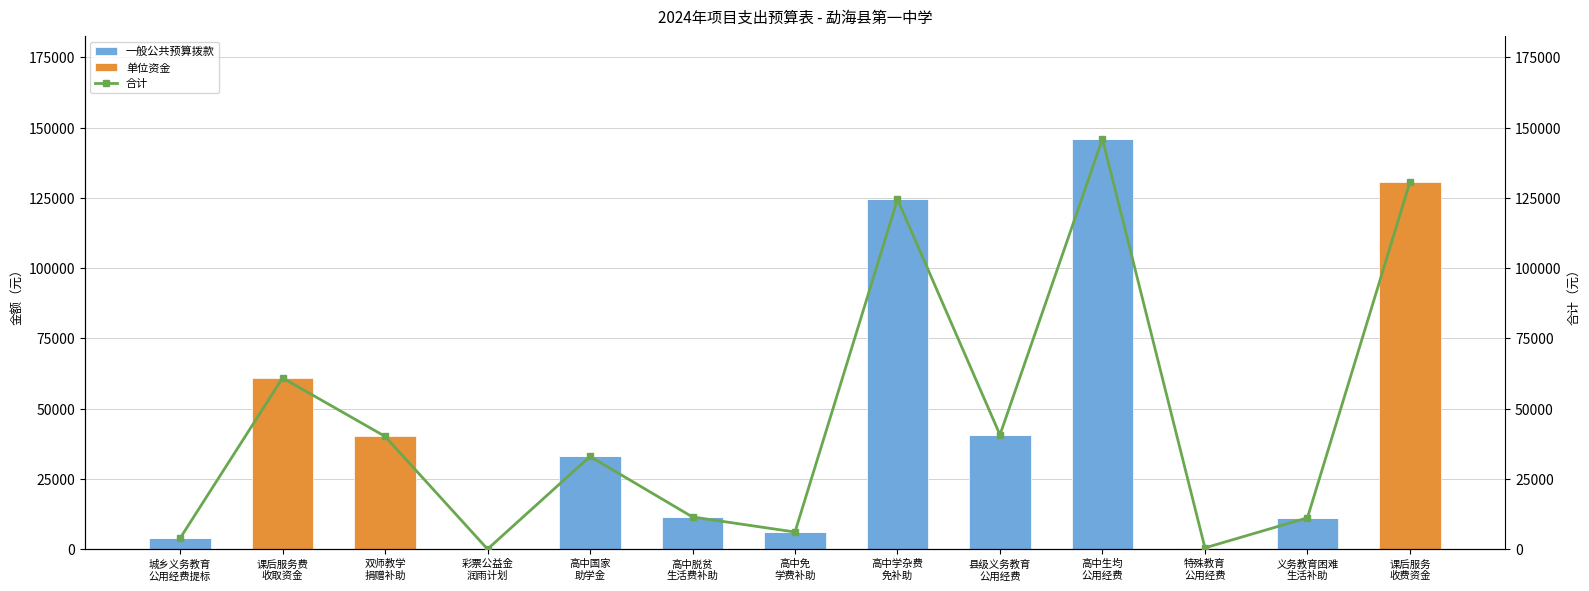

What is the label of the 2nd bar from the left?

课后服务费
收取资金